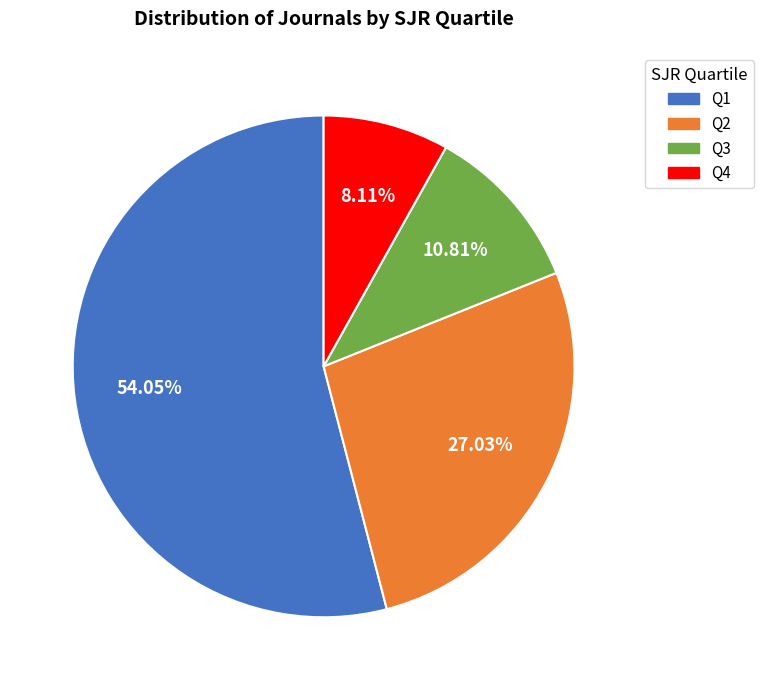

Do Q1 and Q2 together represent more than half of the pie?

Yes